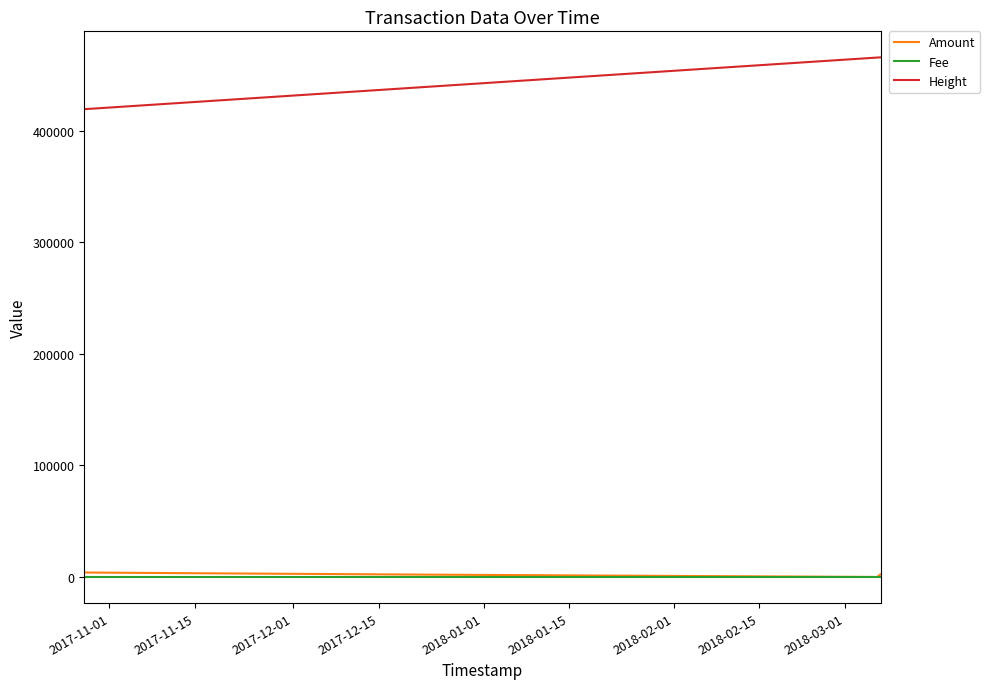

What is the highest value of the Height series?

465668